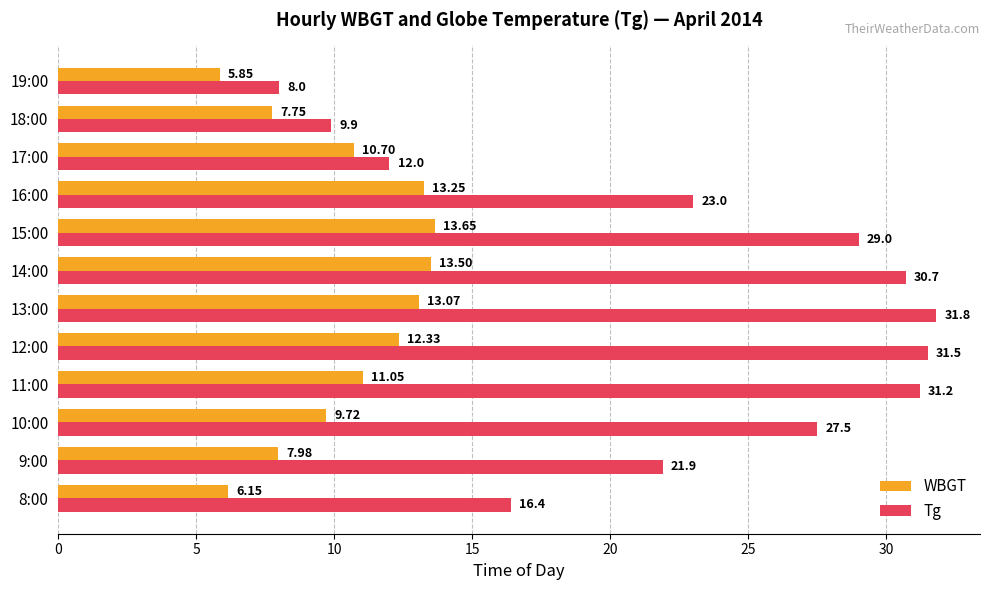

Rank the categories by WBGT value from highest to lowest.

15:00, 14:00, 16:00, 13:00, 12:00, 11:00, 17:00, 10:00, 9:00, 18:00, 8:00, 19:00